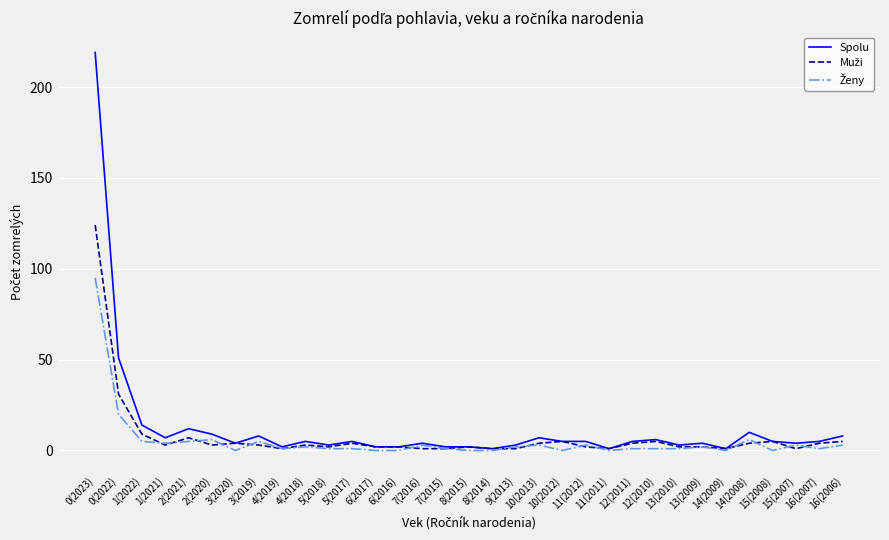

Which series has the largest range (max minus min)?

Spolu